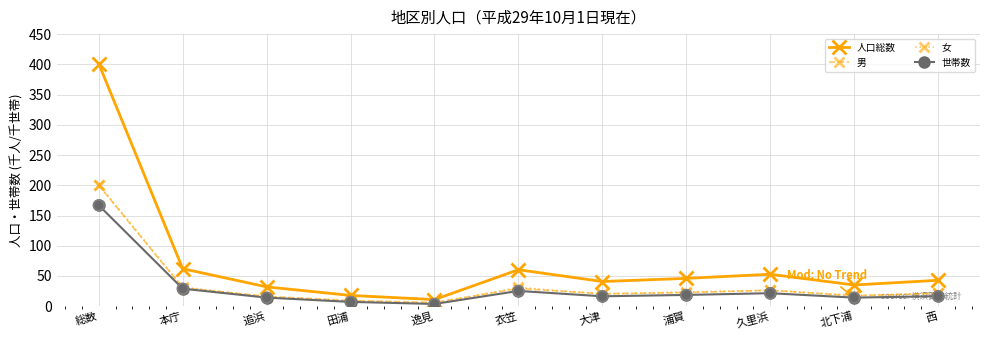

Which series has the largest total across all categories?

人口総数